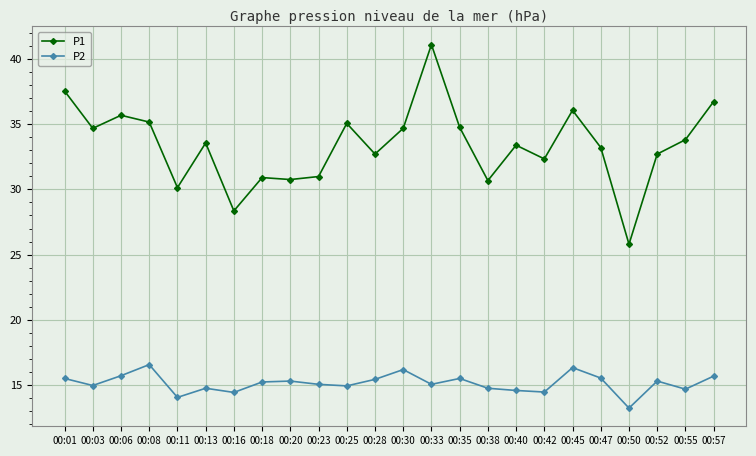

List the series in order of their overall mean, lowest first.

P2, P1